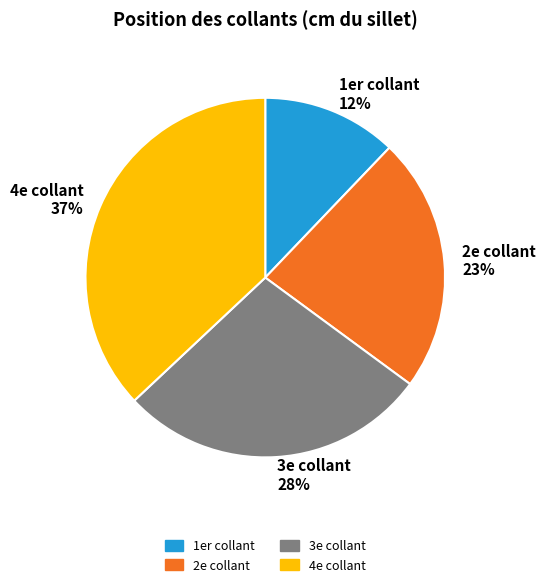

Does 1er collant account for over 50% of the chart?

No